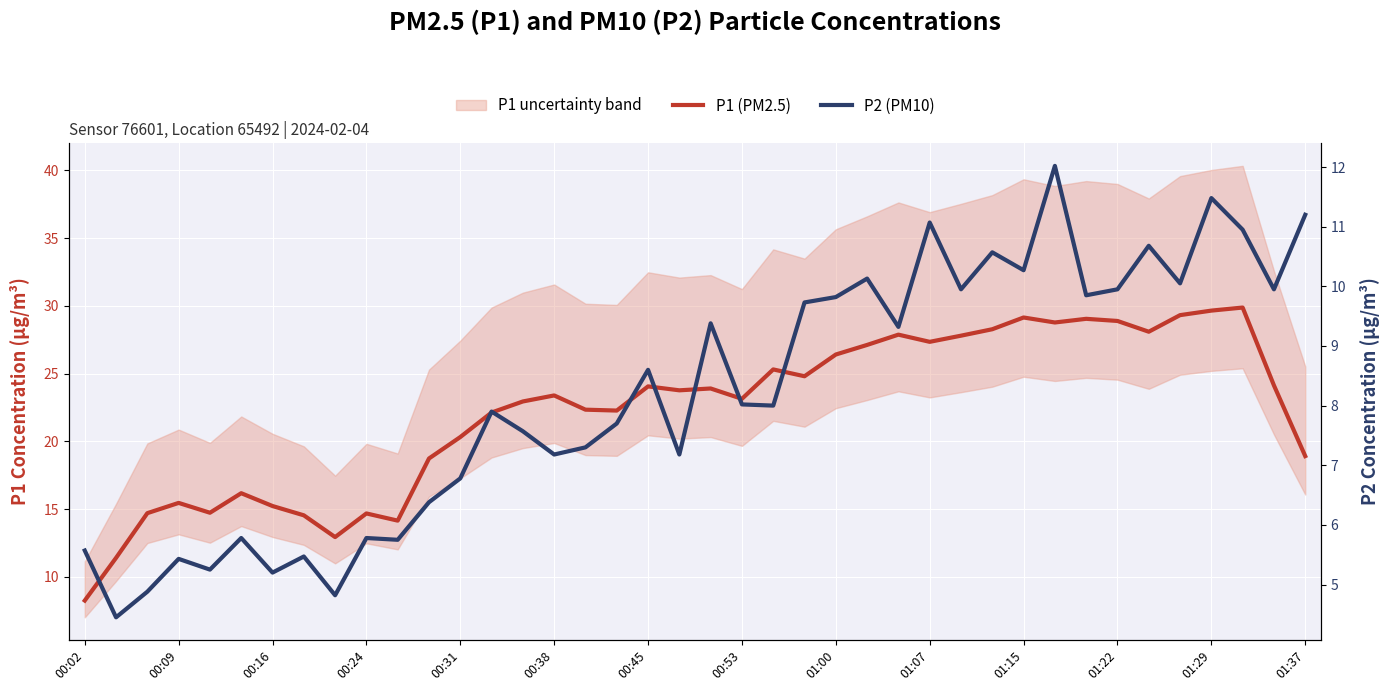

Which series changed the most between 00:38 and 20?

P1 (PM2.5)